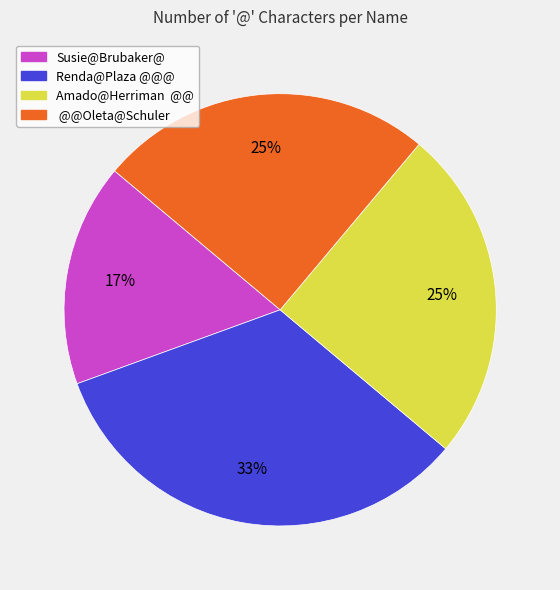

To the nearest percent, what portion does Renda@Plaza @@@ represent?

33%